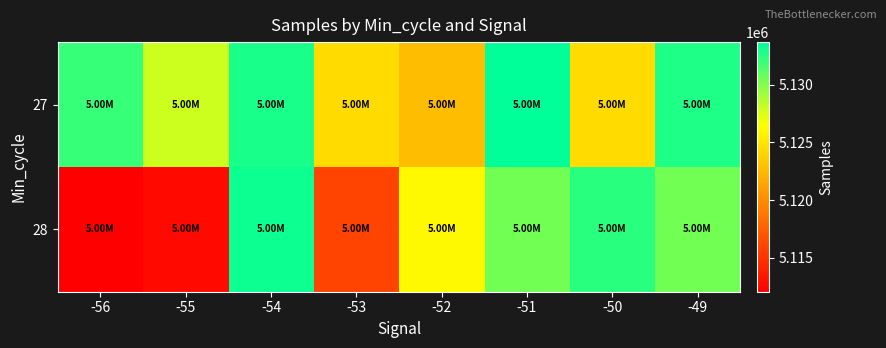

Which series changed the most between -54 and -49?

28